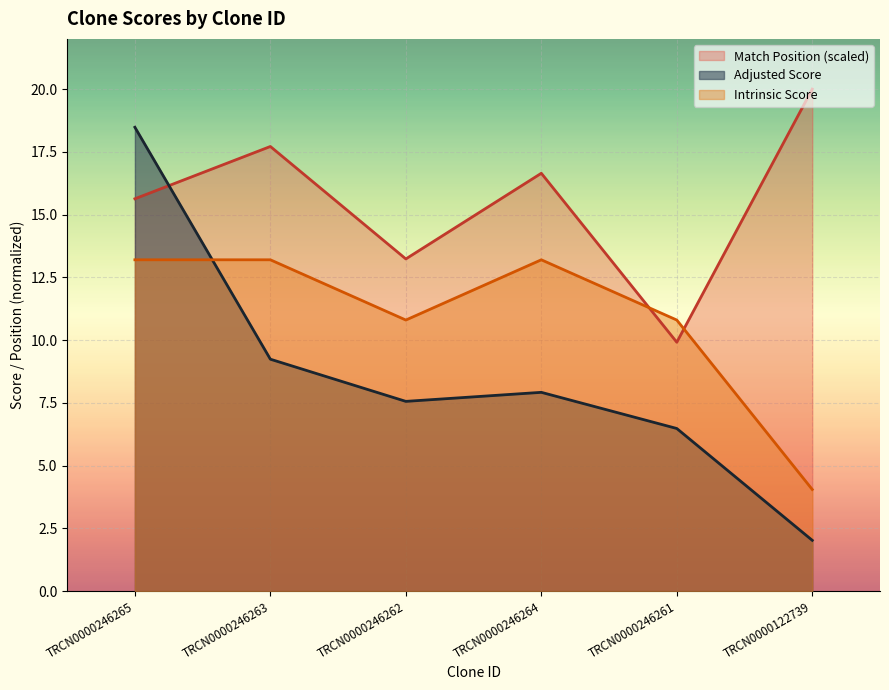

Reading left to right, transcribe all the data shown in this chart.

Match Position: TRCN0000246265=15.6	TRCN0000246263=17.7	TRCN0000246262=13.2	TRCN0000246264=16.6	TRCN0000246261=9.9	TRCN0000122739=20.0
Adjusted Score: TRCN0000246265=18.5	TRCN0000246263=9.2	TRCN0000246262=7.6	TRCN0000246264=7.9	TRCN0000246261=6.5	TRCN0000122739=2.0
Intrinsic Score: TRCN0000246265=13.2	TRCN0000246263=13.2	TRCN0000246262=10.8	TRCN0000246264=13.2	TRCN0000246261=10.8	TRCN0000122739=4.0